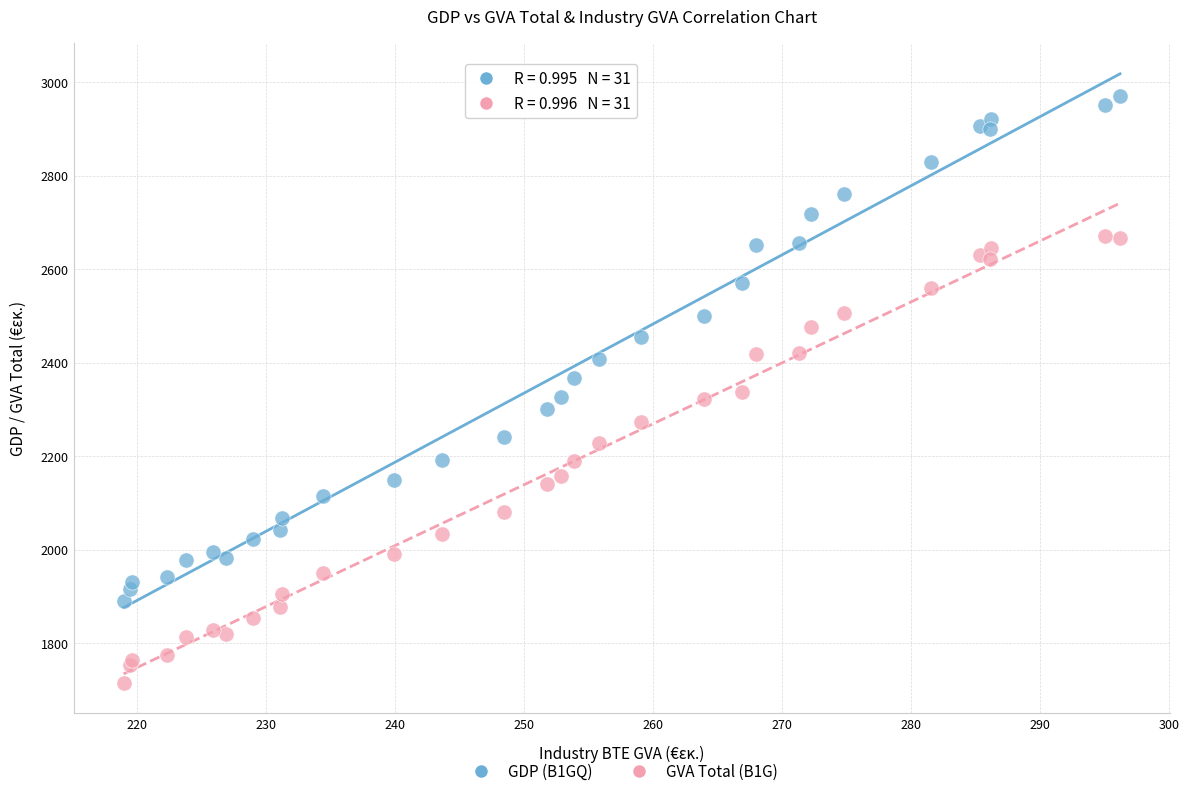

What is the X range (max minus min) for the scatter plot?

77.2